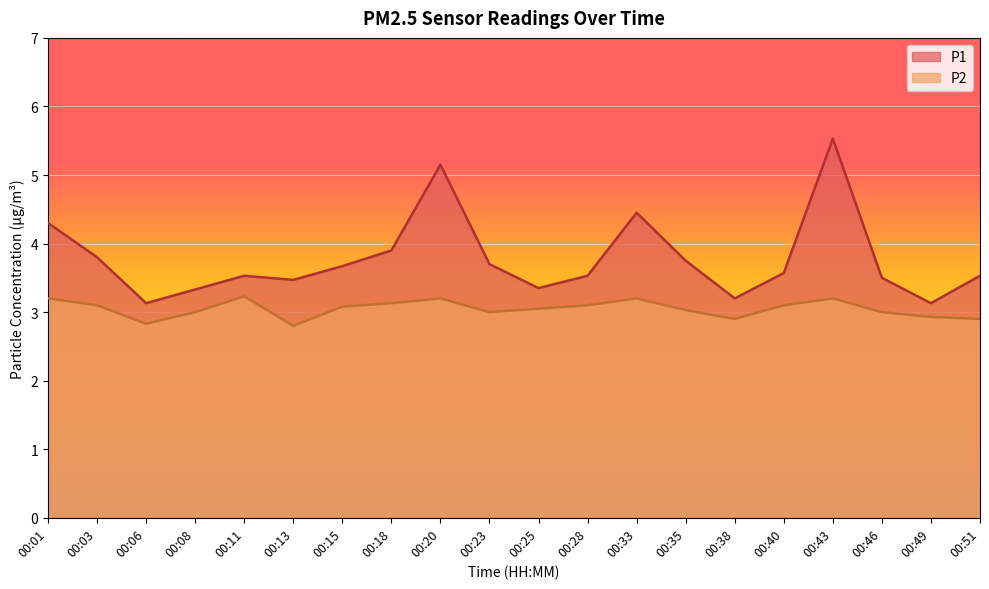

How many categories are shown in the chart?

20